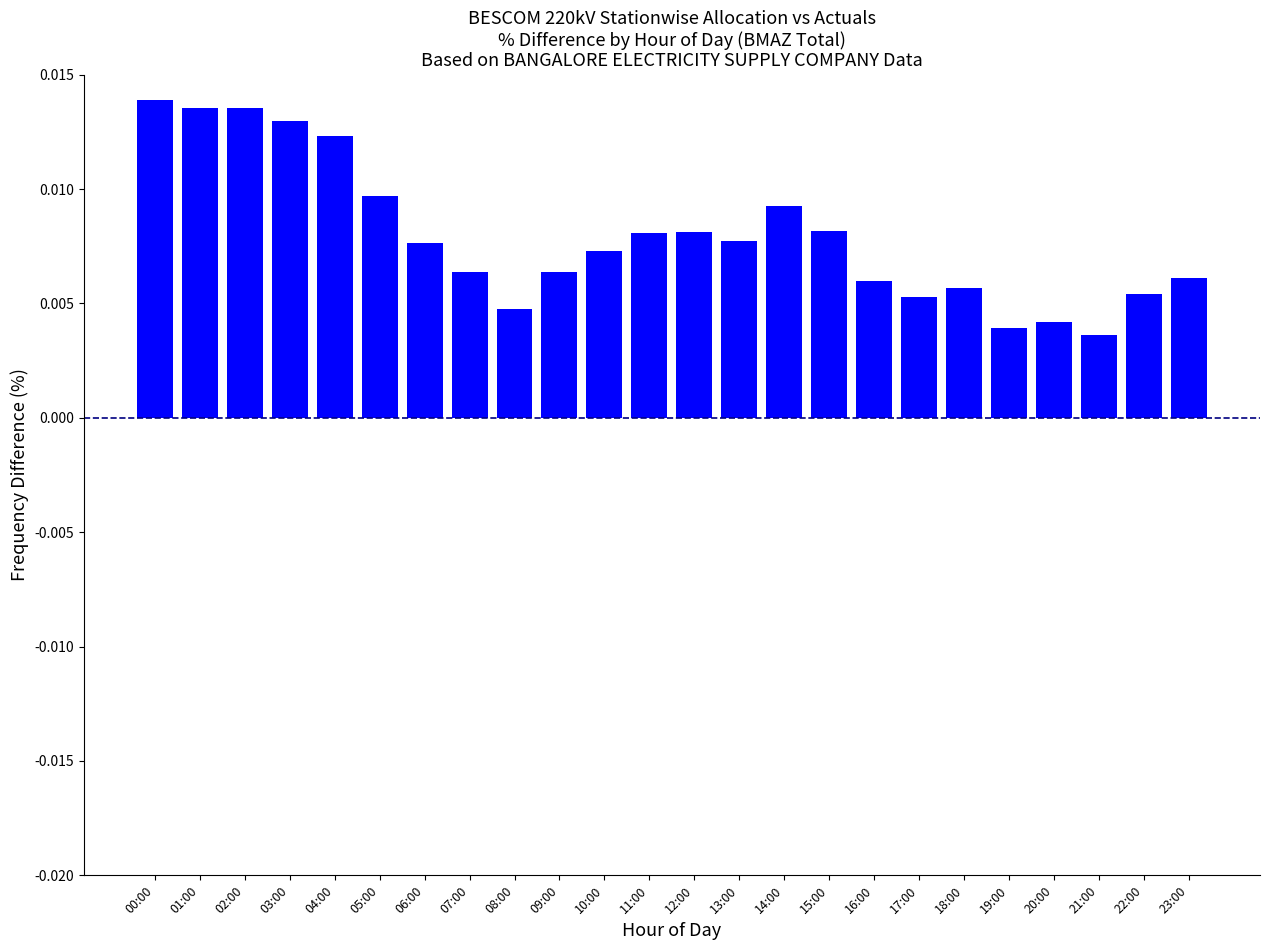

Count the values in the range 0 to 1.

24